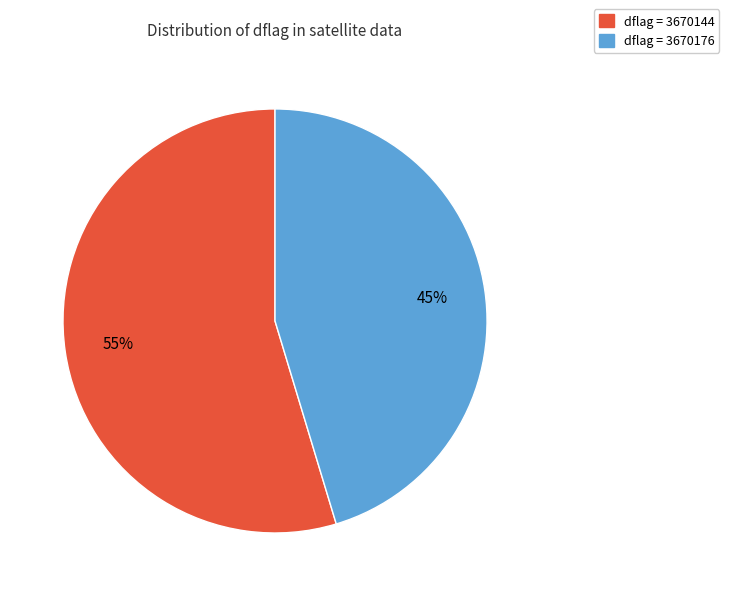

To the nearest percent, what is the average slice percentage?

50%